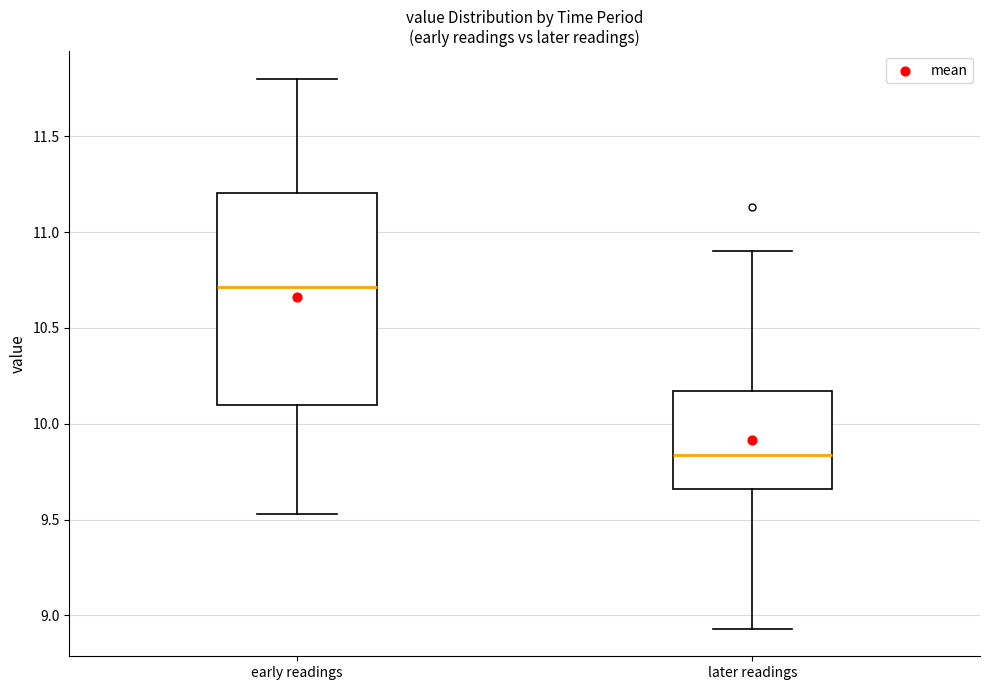

Where is the lower edge of the box for later readings on the y-axis? The values are not printed on the chart, so give them approximately, as read against the axis.

9.65